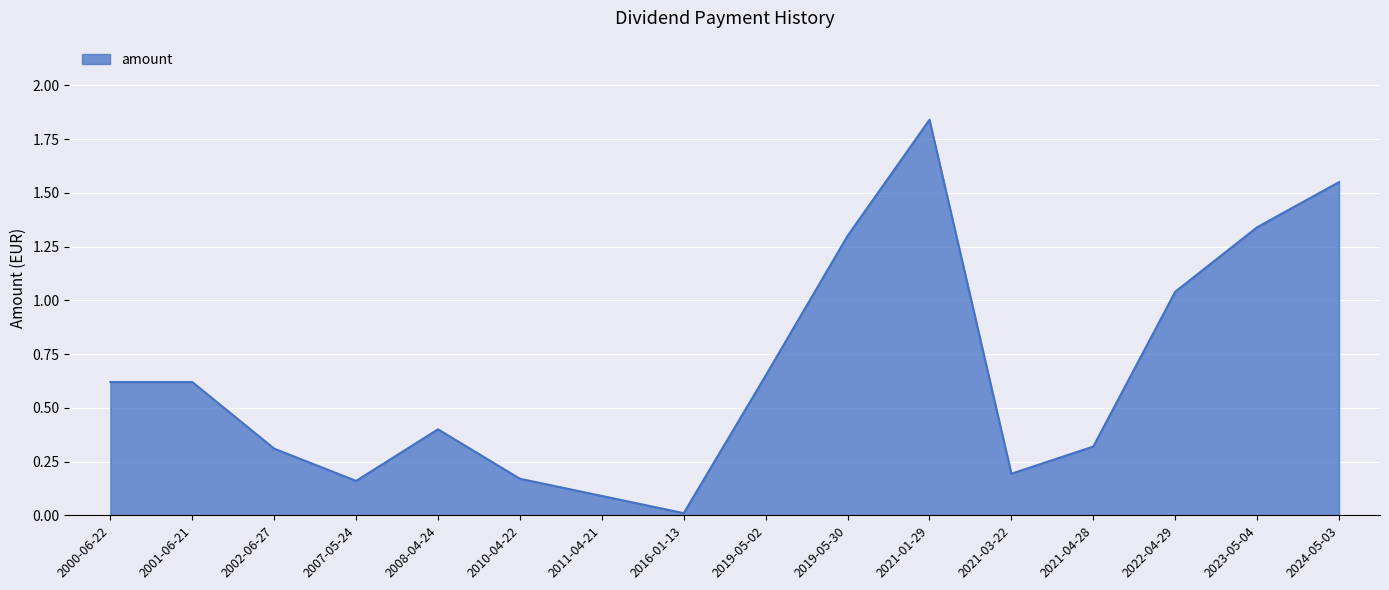

True or false: the data has more than 1 interior local peaks.

True